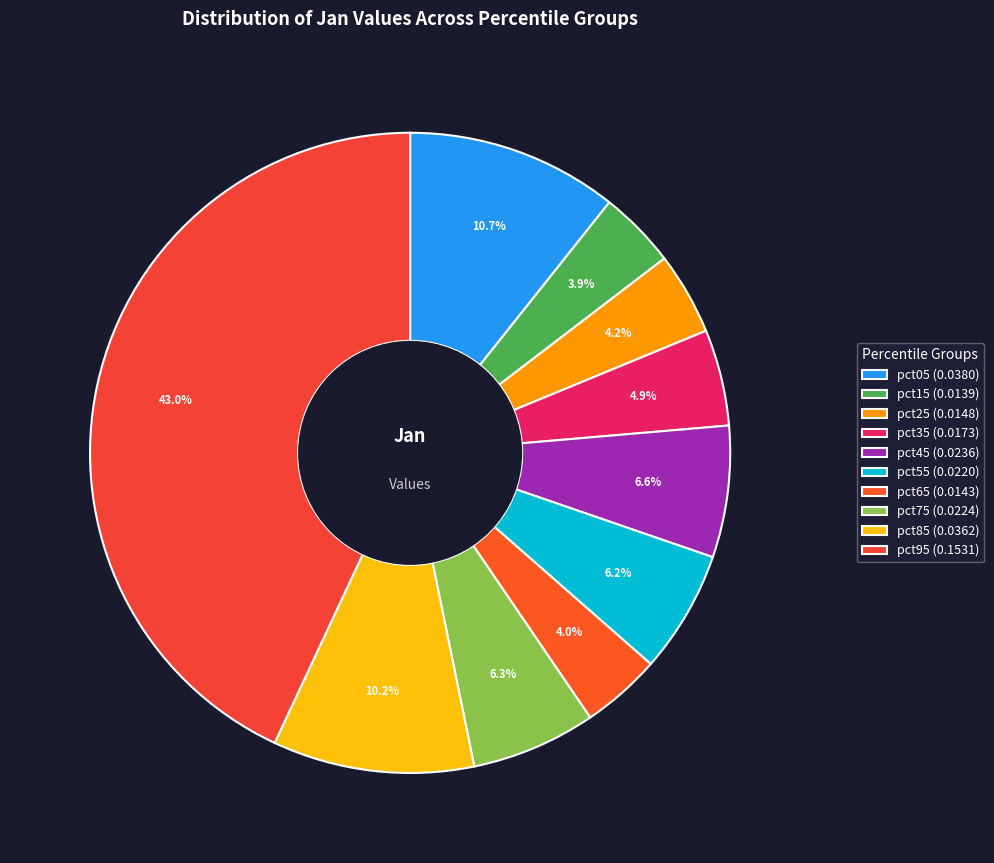

What portion of the pie excludes pct05?

89.3%